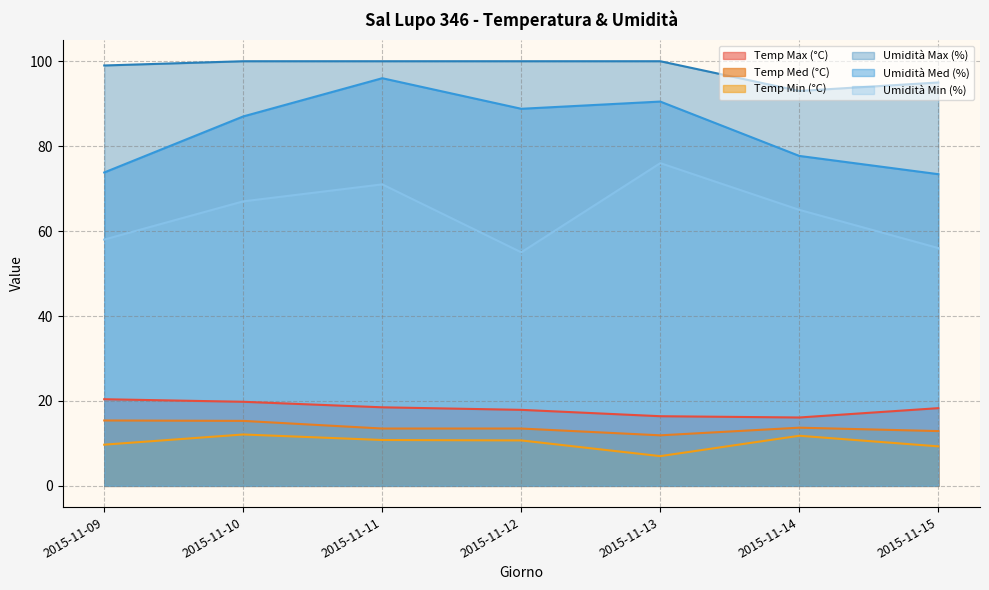

What is the total value across all series at 2015-11-12?

285.9